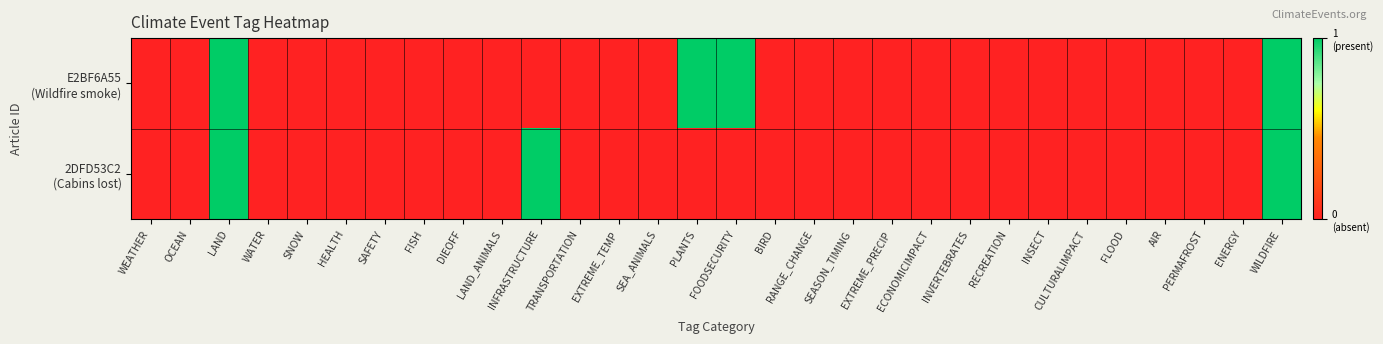

Which label corresponds to the smallest value in the chart?

WEATHER